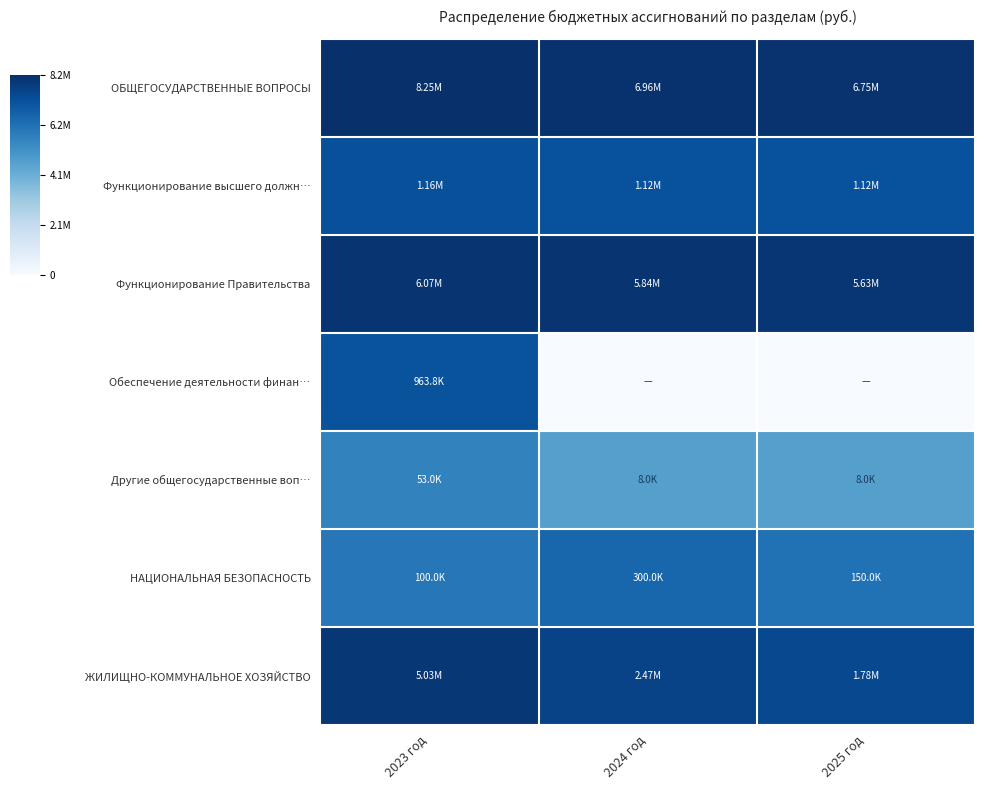

Which label corresponds to the smallest value in the chart?

2024 год